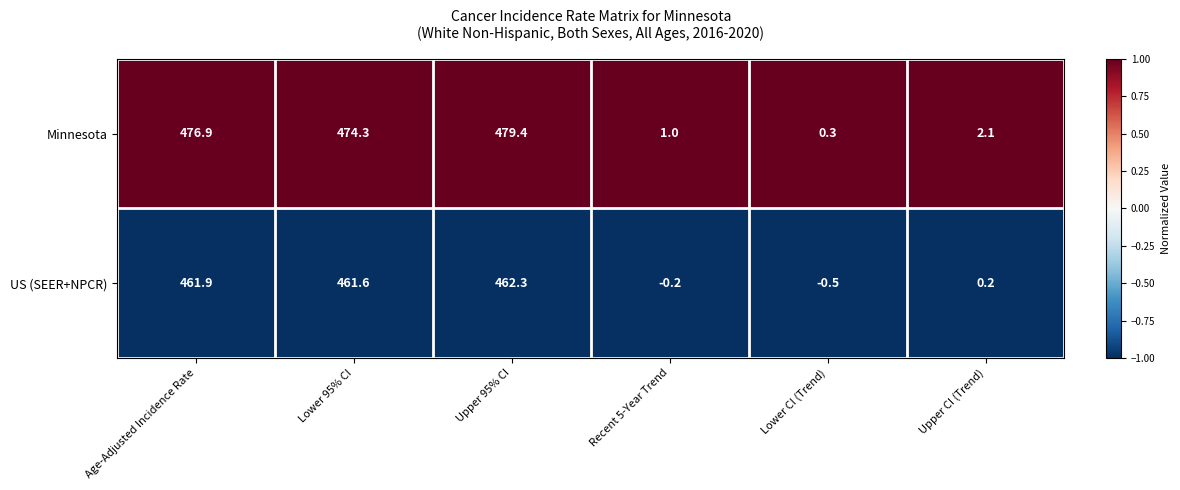

Rank the categories by Minnesota value from highest to lowest.

Upper 95% CI, Age-Adjusted Incidence Rate, Lower 95% CI, Upper CI (Trend), Recent 5-Year Trend, Lower CI (Trend)